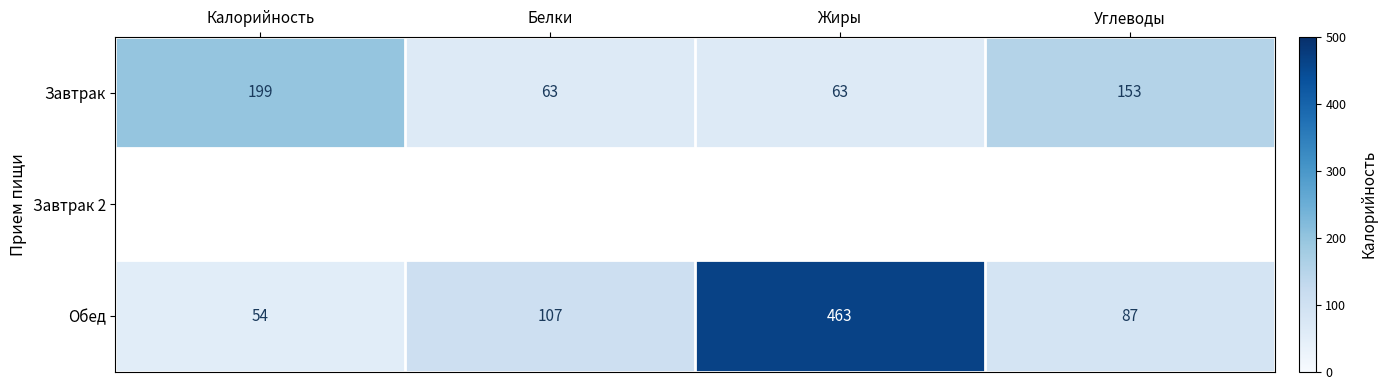

At which label does Завтрак first exceed 153?

Калорийность